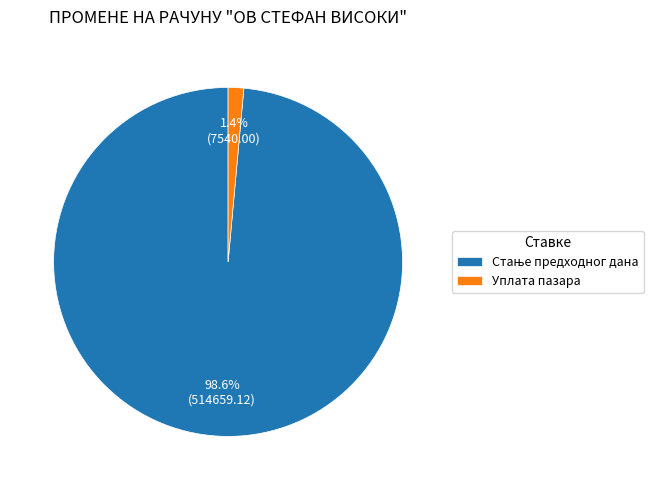

What portion of the pie excludes Уплата пазара?

98.6%